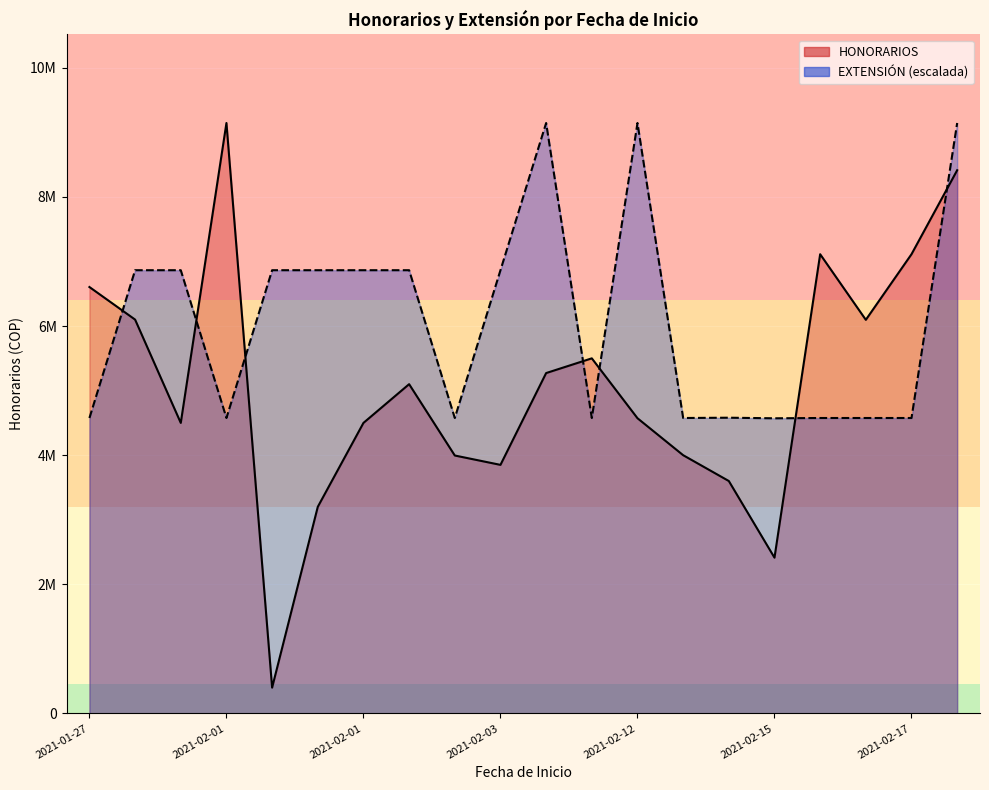

Is the value of EXTENSIÓN at 2021-02-03 greater than the value of HONORARIOS at 2021-02-01?

No